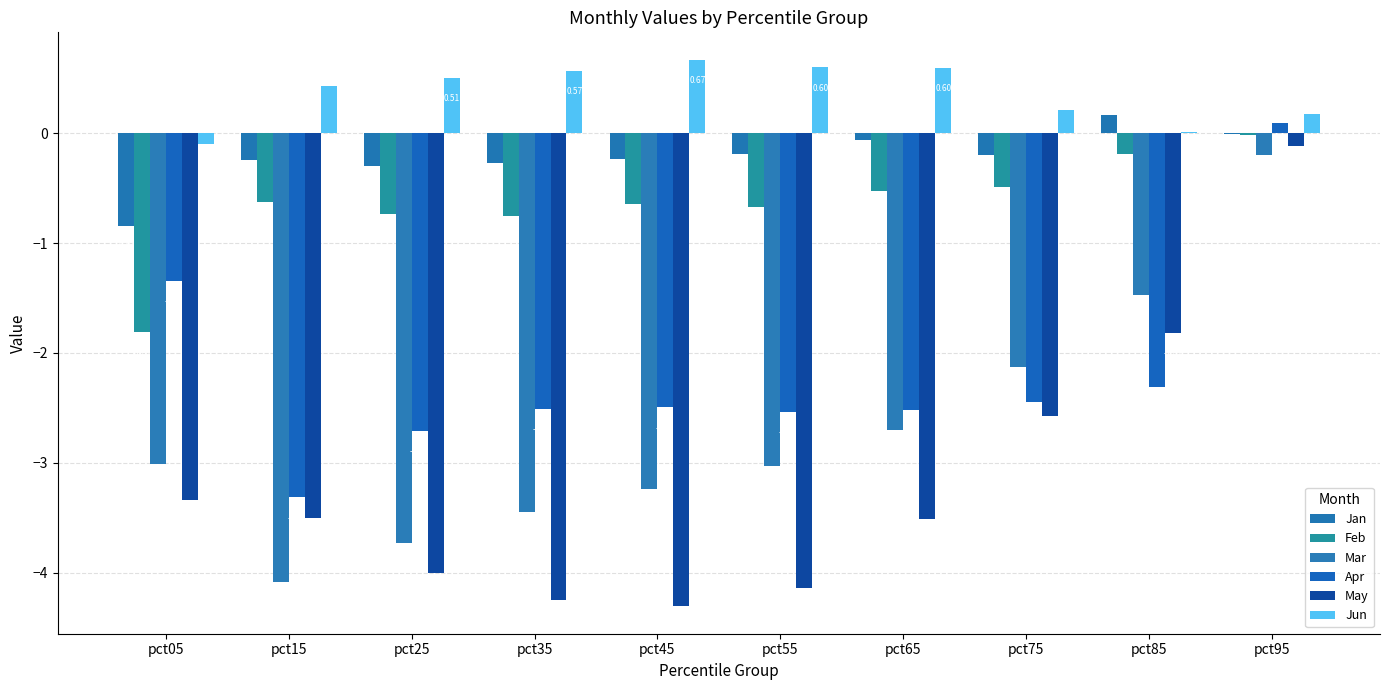

At which label does Apr first exceed -2?

pct05